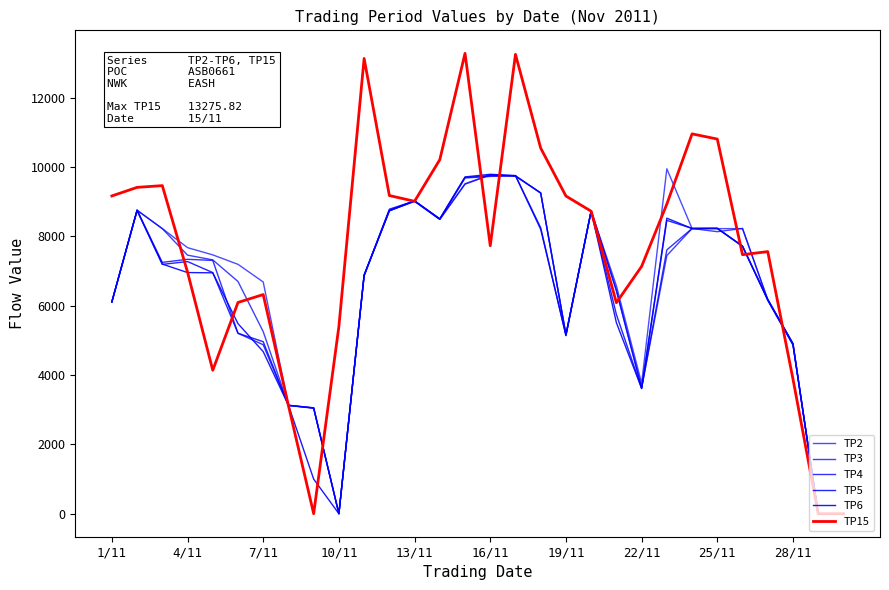

How many distinct data groups are displayed?

6